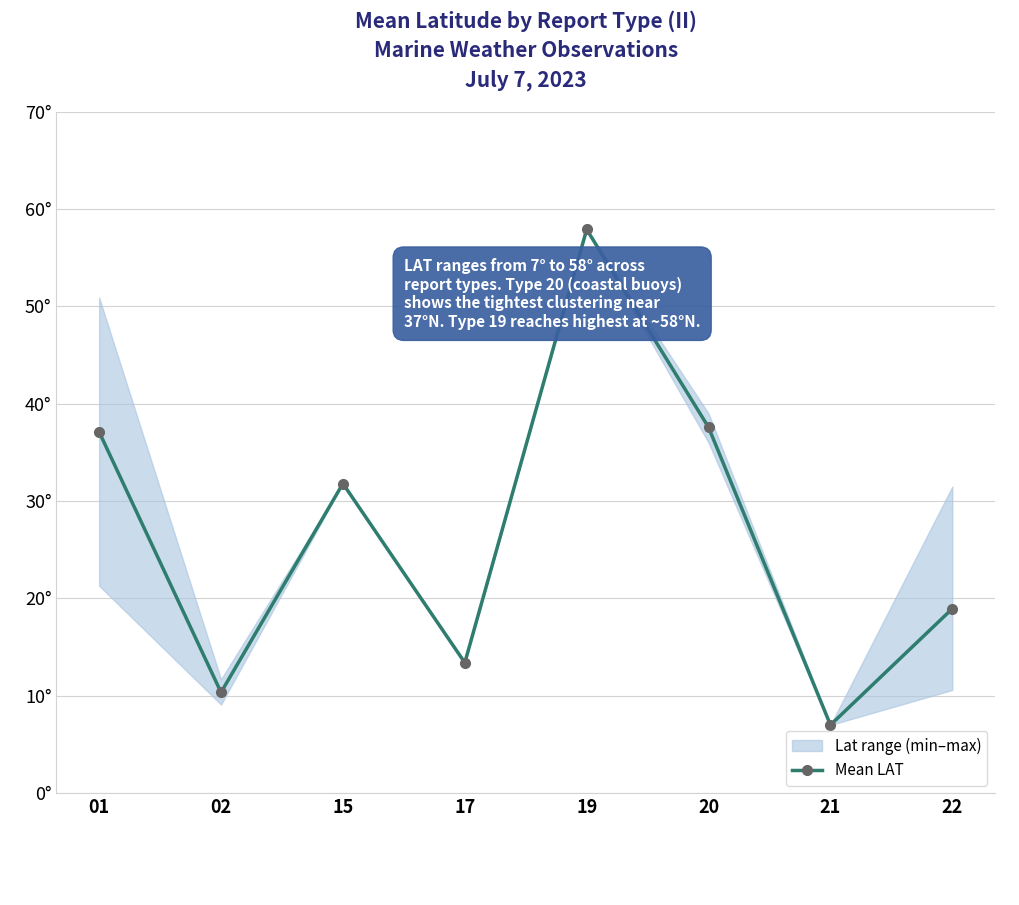

How many interior local valleys (lower than both neighbors) does the data have?

3